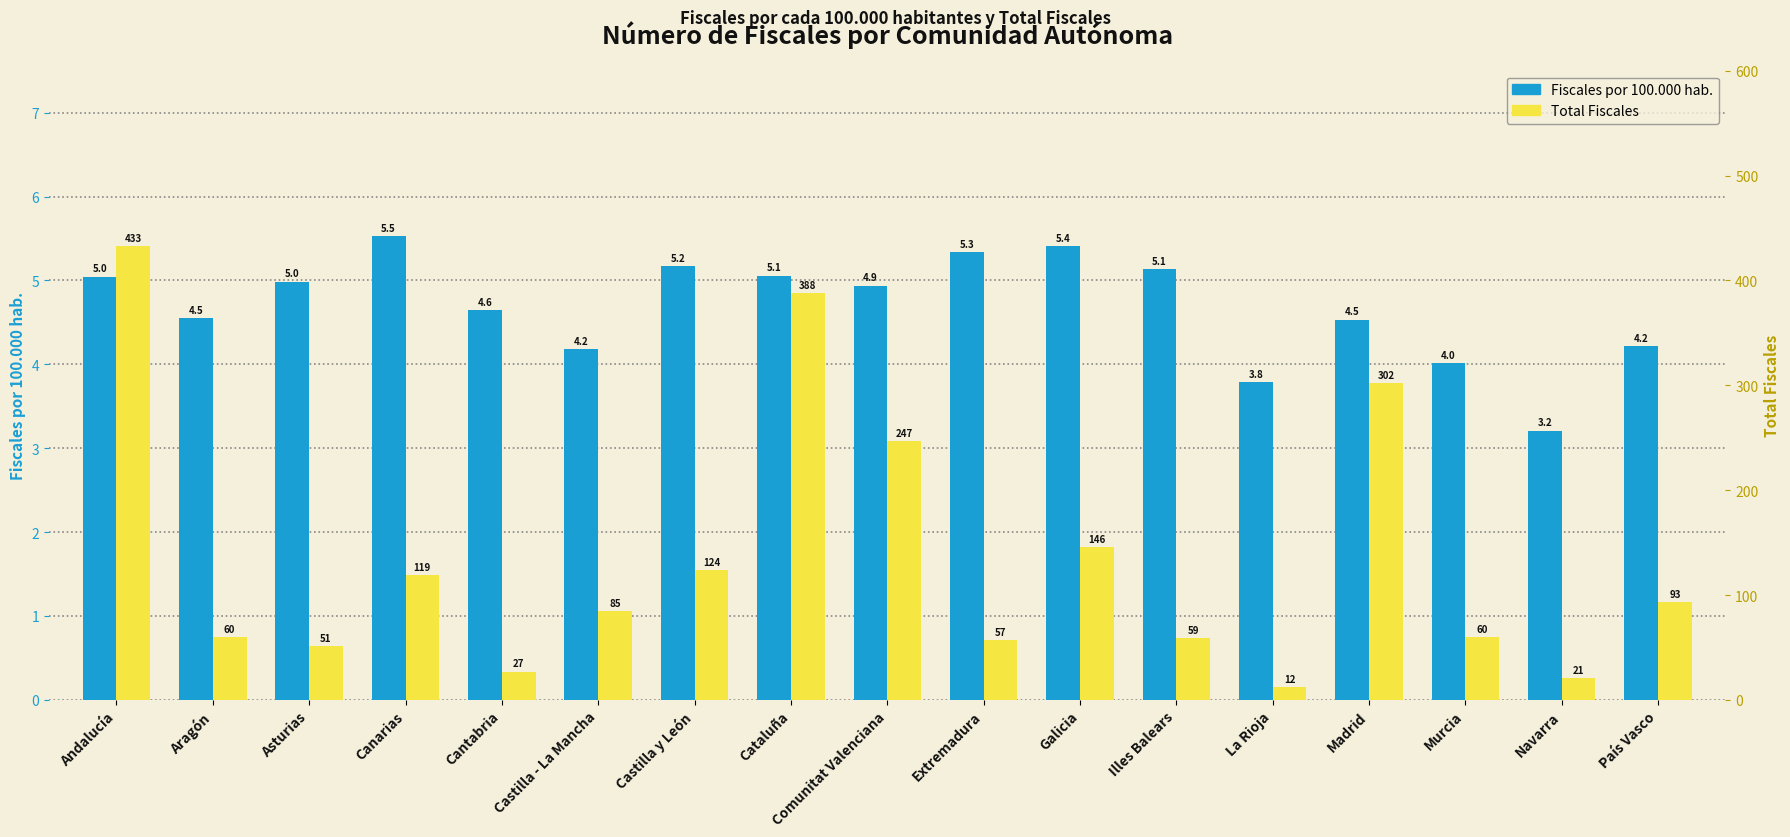

What is the difference between the maximum and second lowest values in the Fiscales por 100.000 hab. series?

1.7